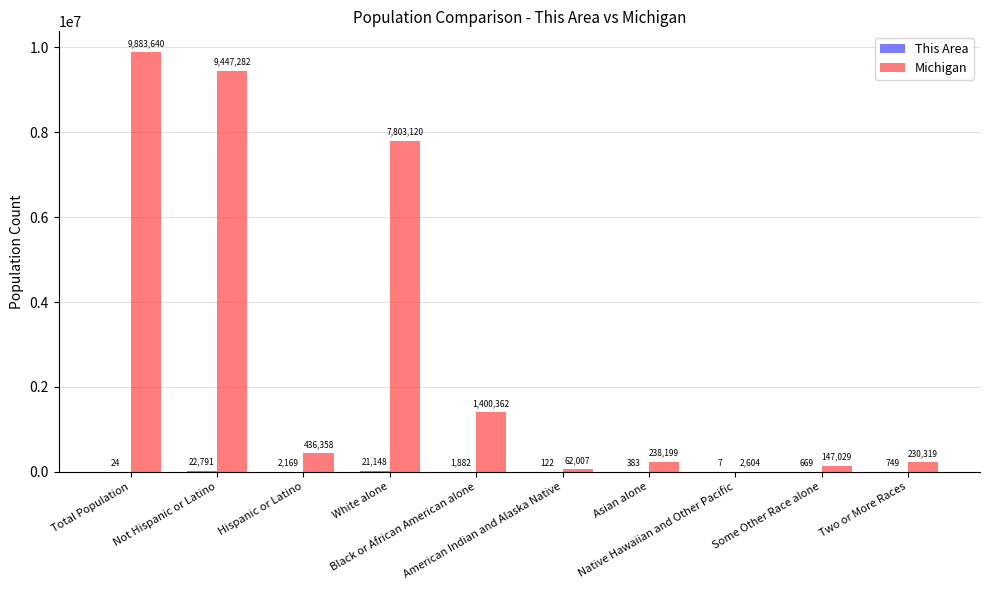

What is the highest value of the Michigan series?

9883640